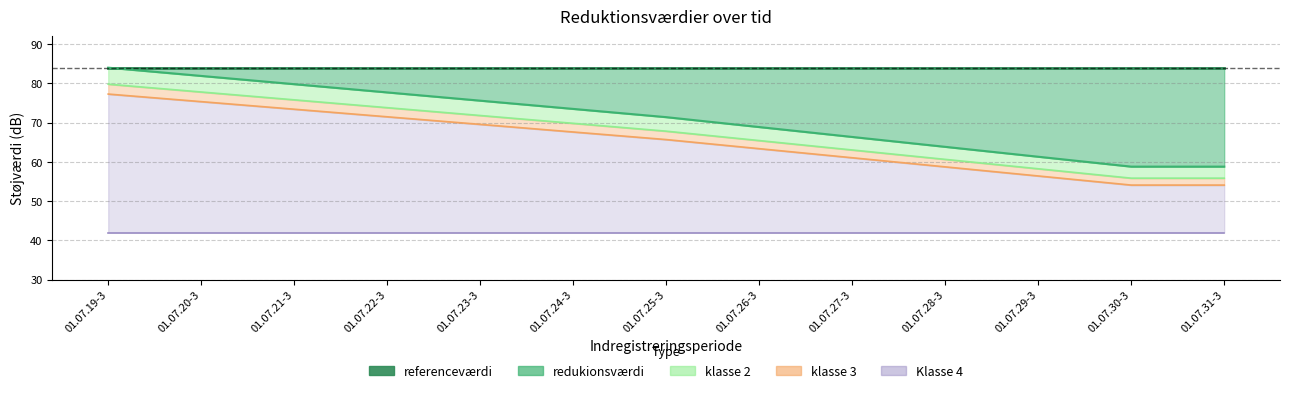

True or false: klasse 2 has more than 0 interior local peaks.

False